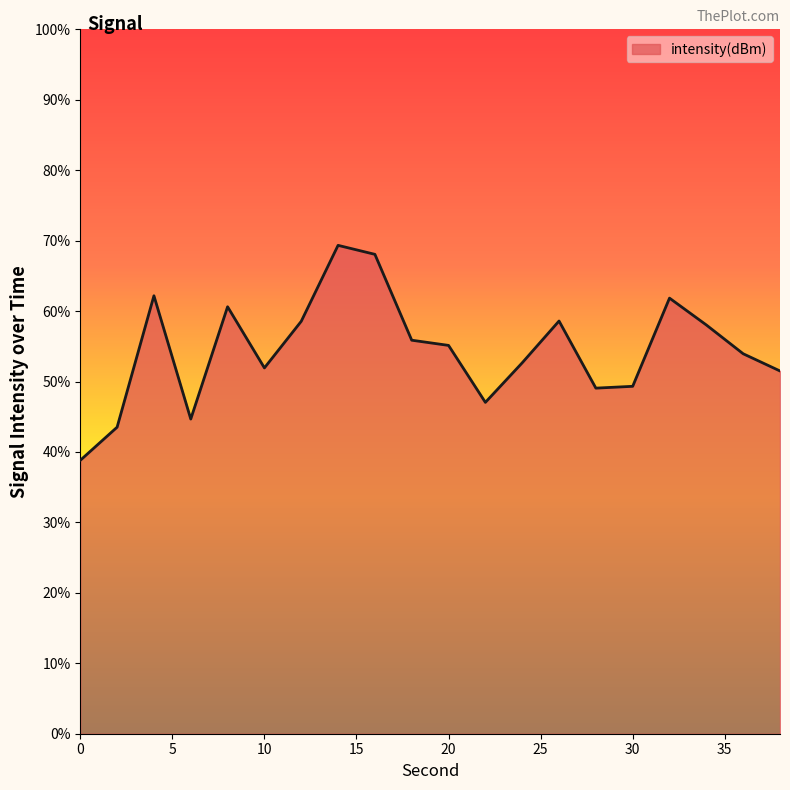

What is the difference between the second highest and second lowest values?

24.5